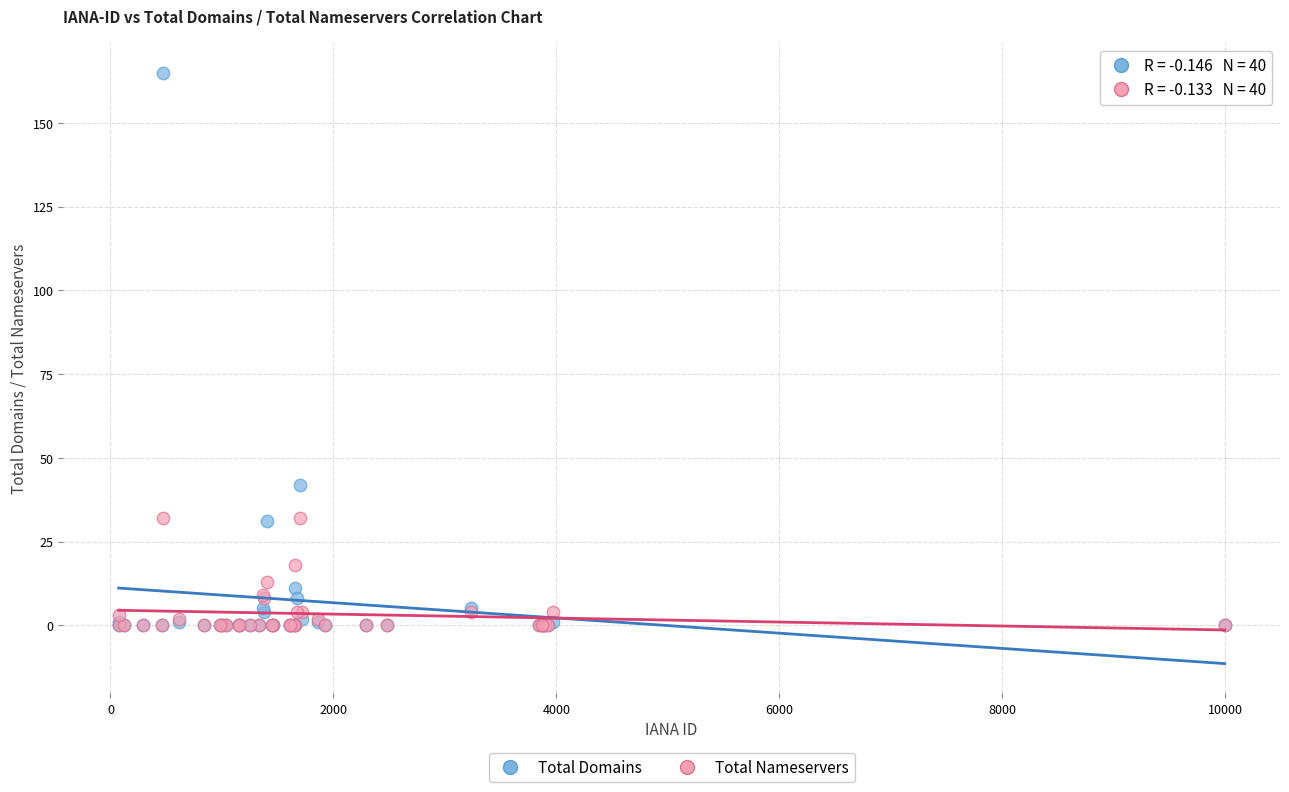

Across all series, what Y value is closest to 82?

42